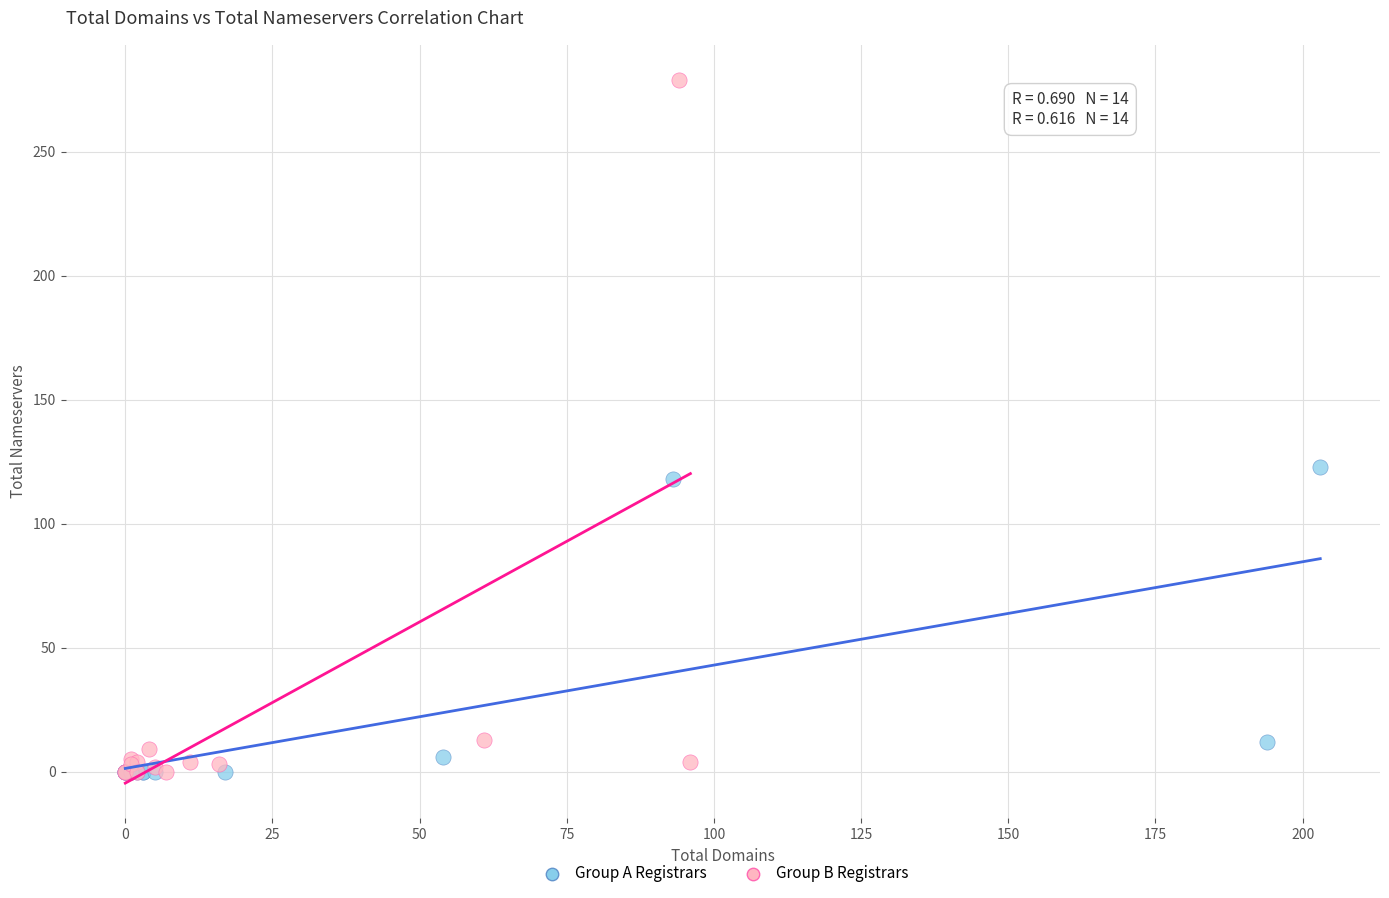

What are all the series names shown in the legend?

Group A Registrars, Group B Registrars